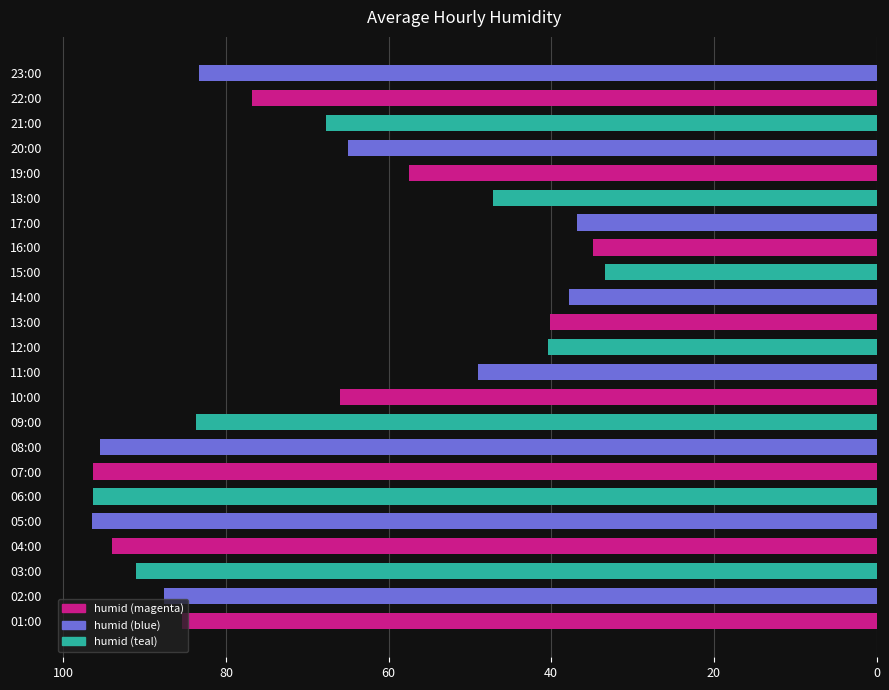

How many data points does each series have?

23